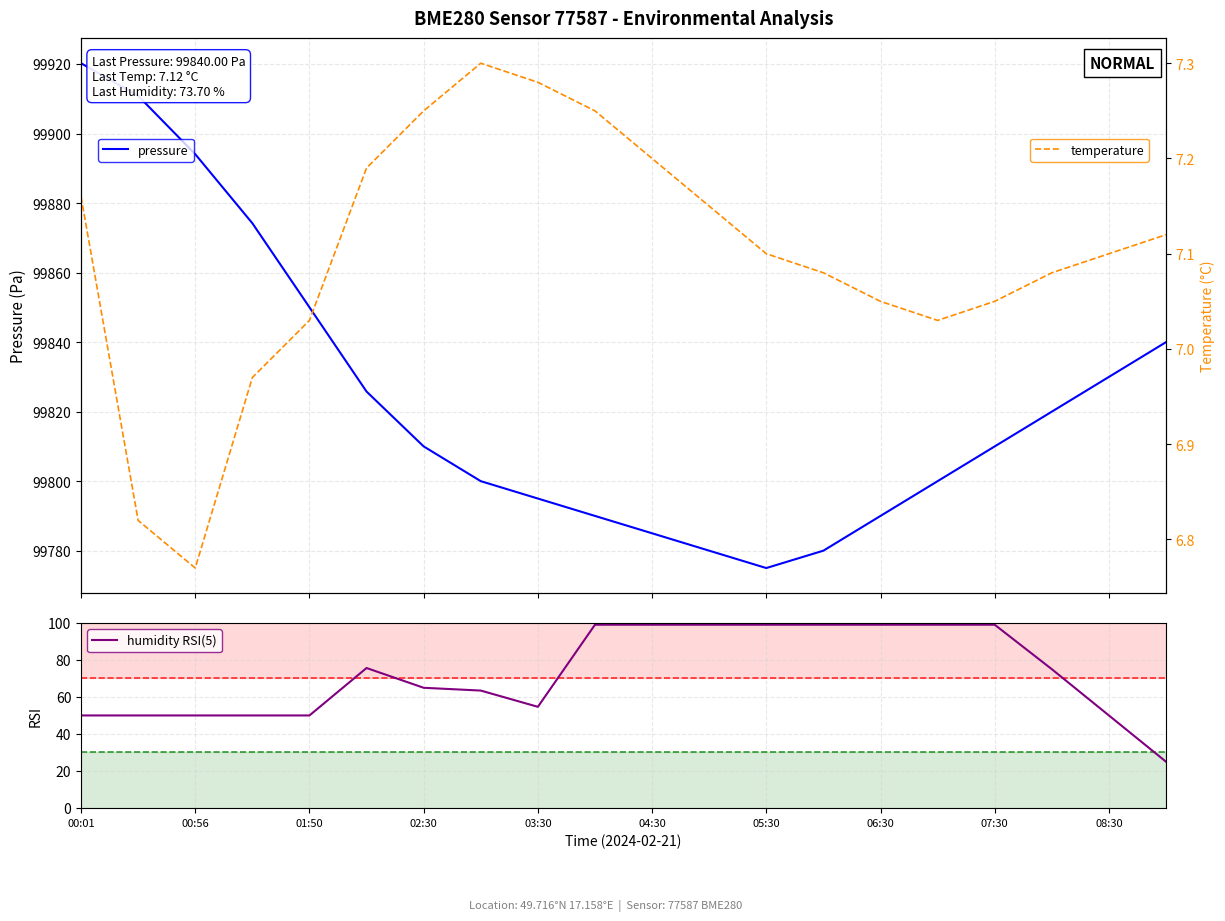

How many values in the pressure series exceed 99810?

9